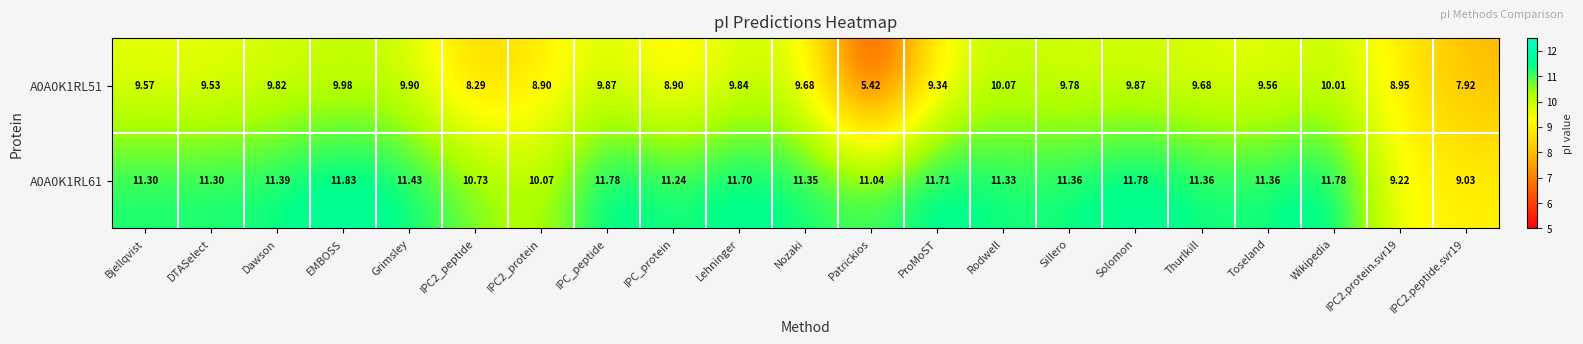

At how many categories does at least one series exceed 6?

21